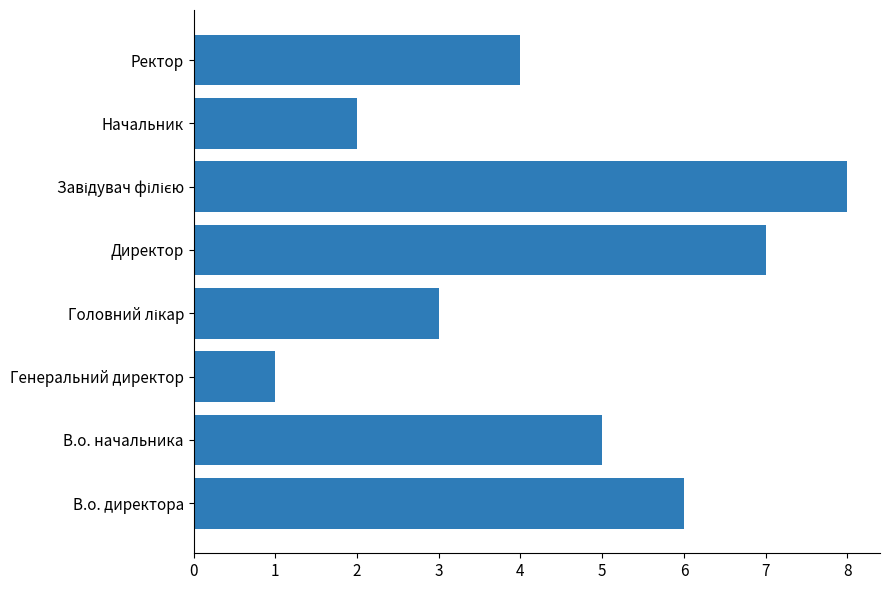

How many distinct data groups are displayed?

1